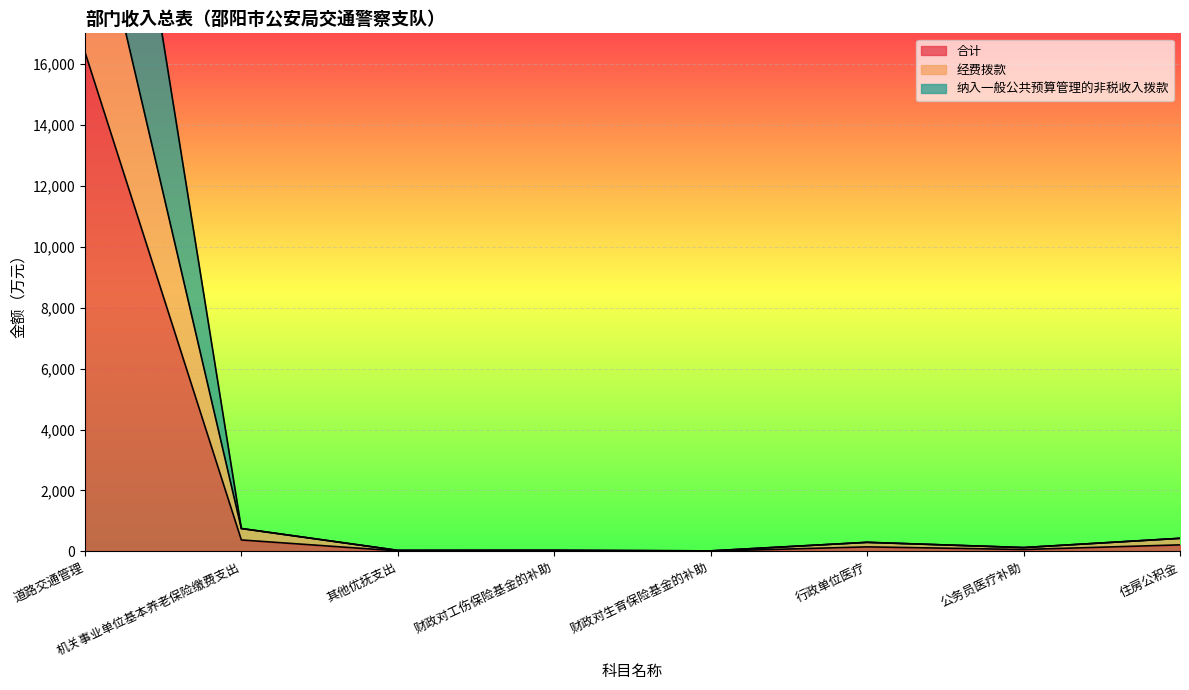

True or false: 合计 and 经费拨款 cross at least once.

False